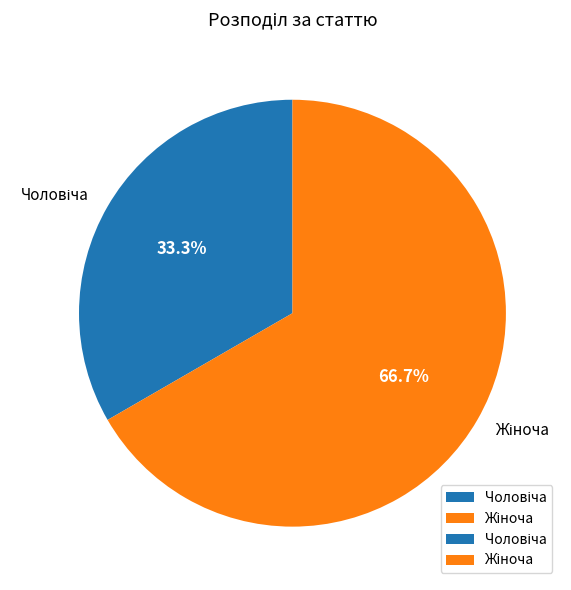

Rank the categories by value from highest to lowest.

Жіноча, Чоловіча